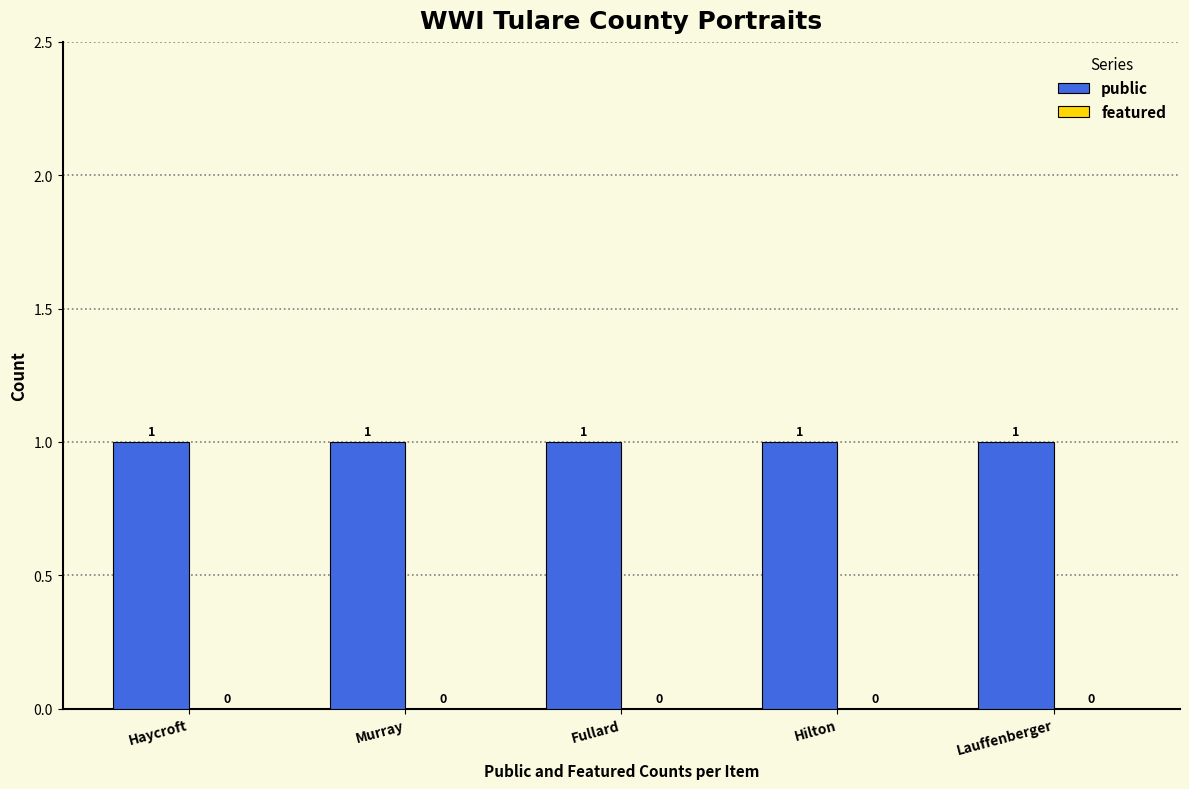

What are all the series names shown in the legend?

public, featured